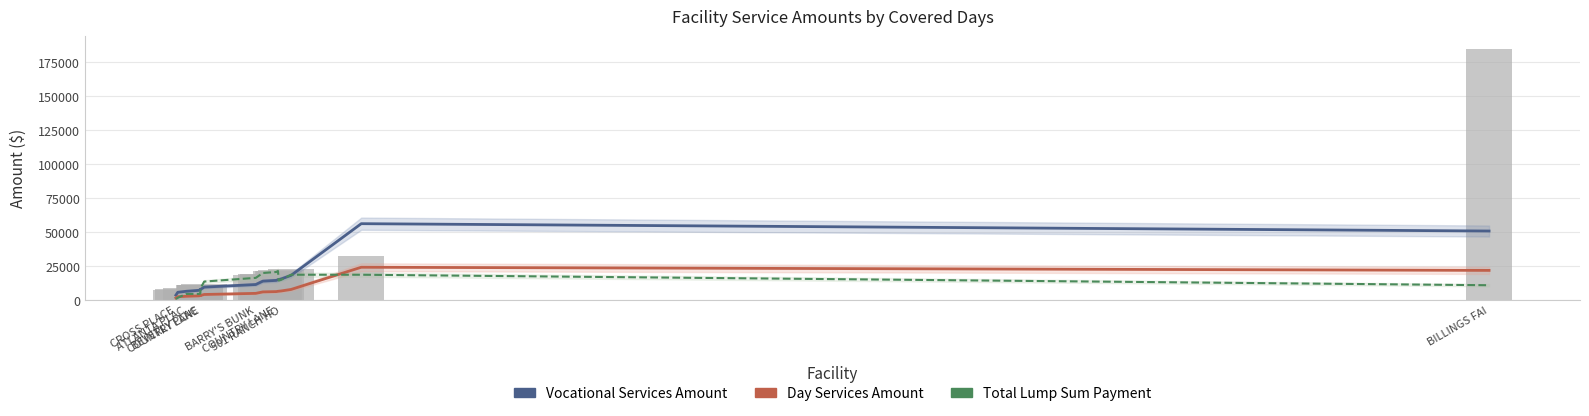

At how many categories does at least one series exceed 14318?

10